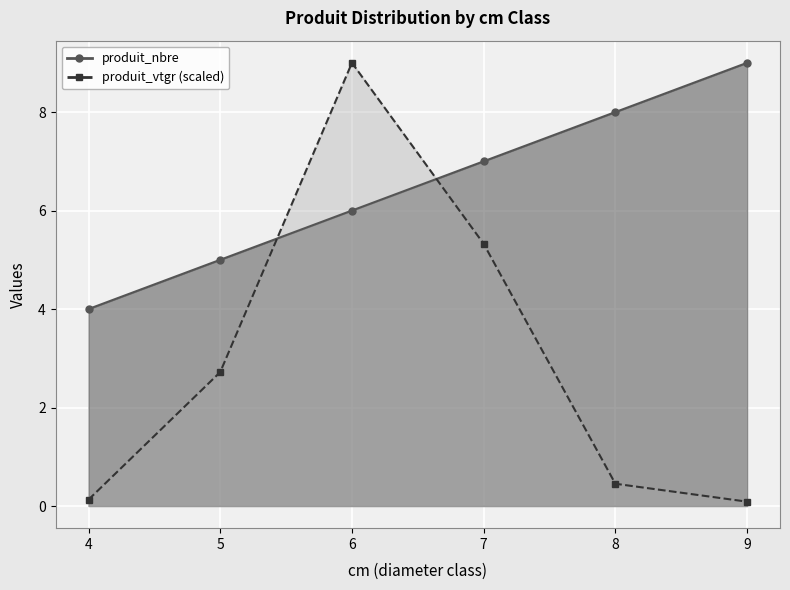

Which series has the widest spread of values?

produit_vtgr